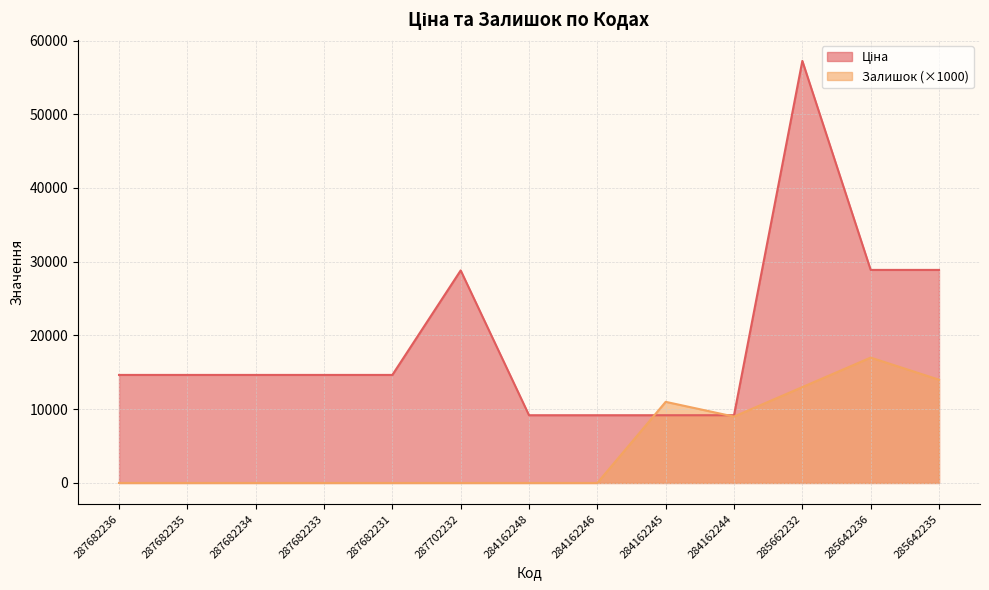

What is the difference between the second highest and second lowest values in the Залишок series?

14000.0